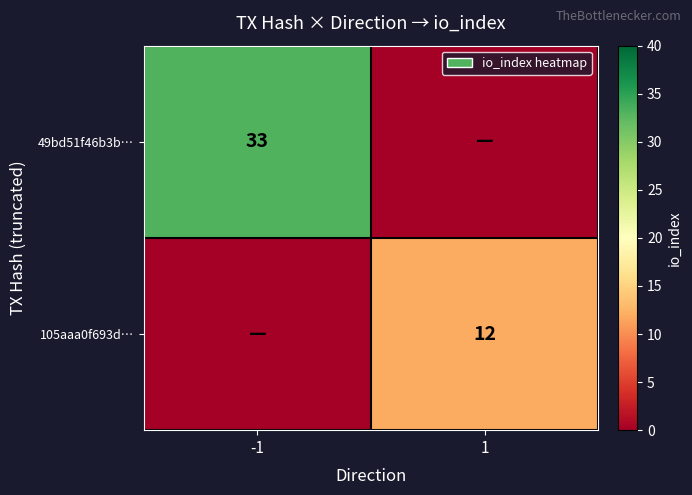

The value of 49bd51f46b3b… at -1 is 49. True or false?

False